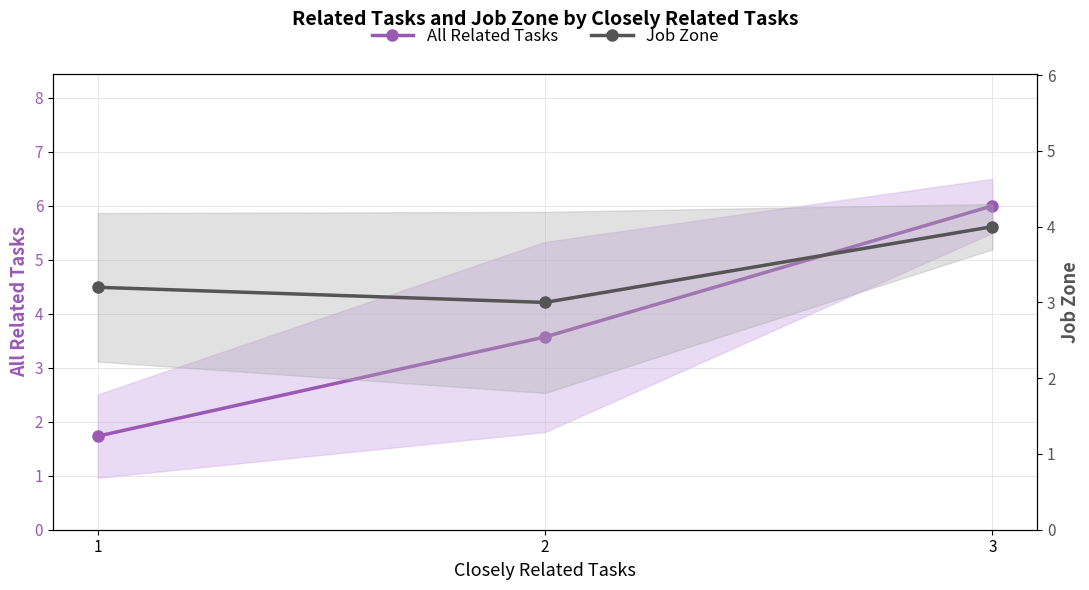

How many values in the All Related Tasks series are below 3?

1